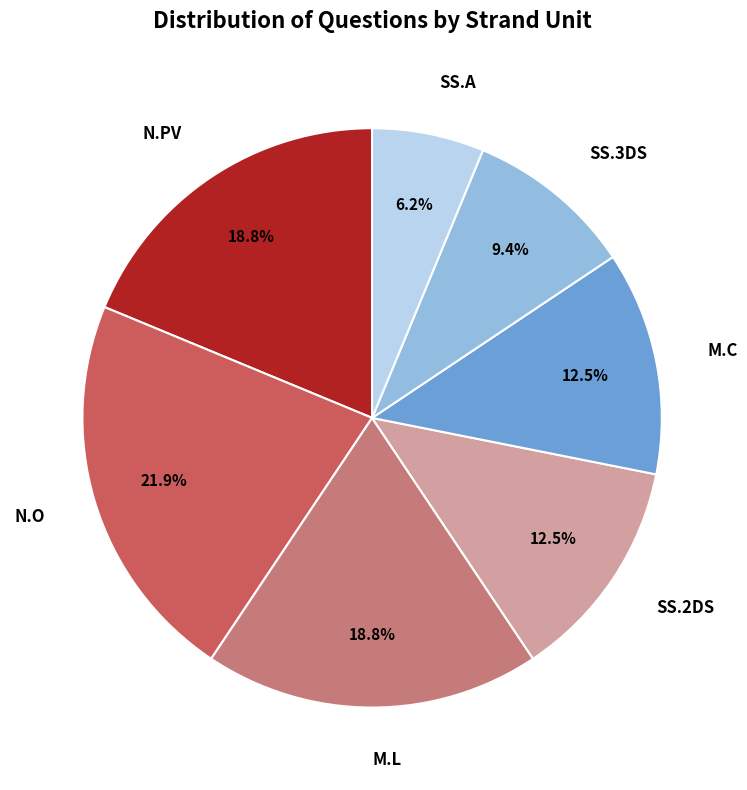

Is the sum of M.C and N.PV greater than half?

No